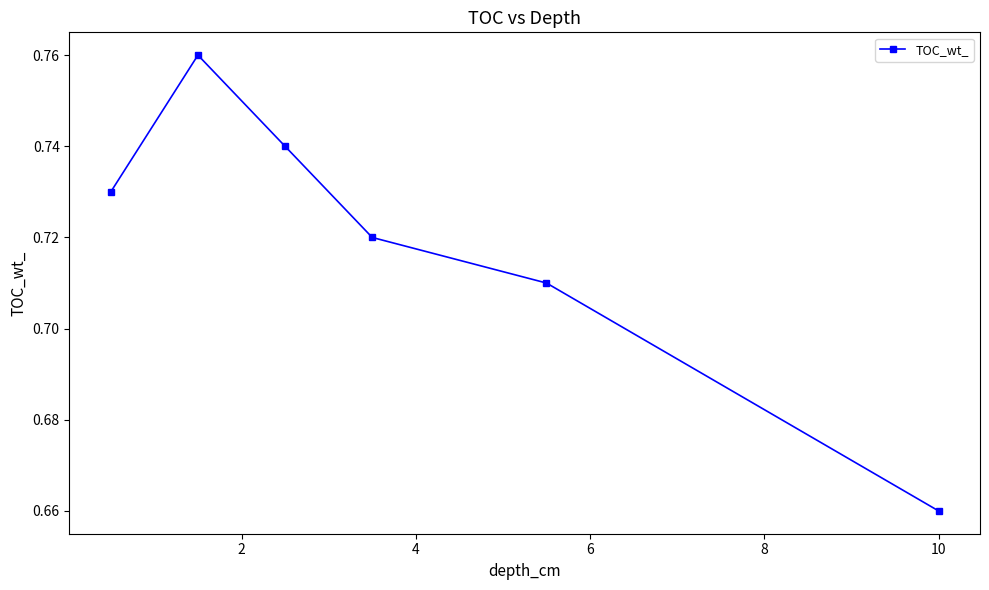

How many interior local peaks (higher than both neighbors) does the data have?

1